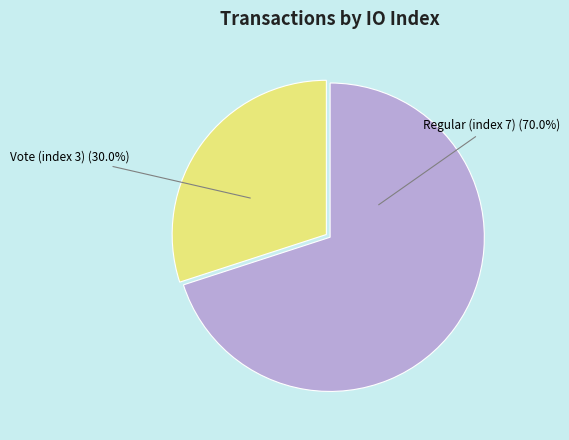

What percentage is the Vote (index 3) slice, to the nearest percent?

30%